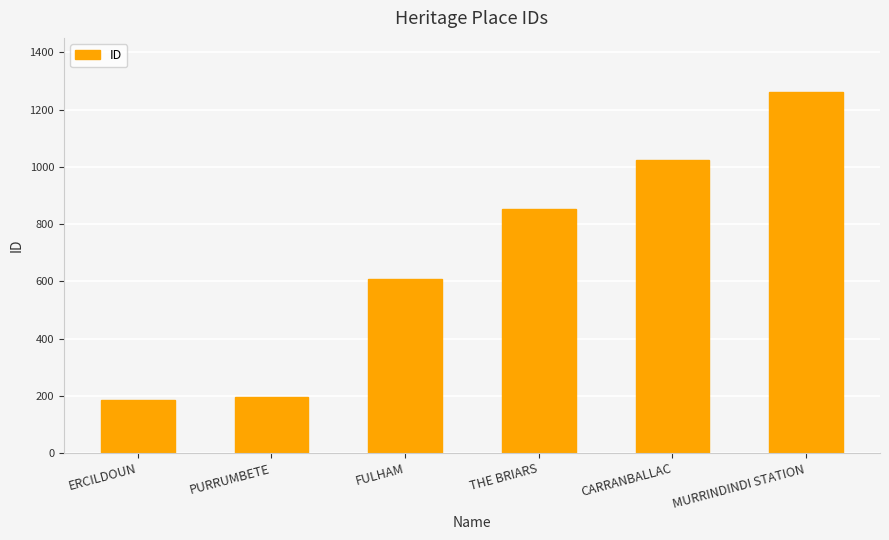

What is the label of the 4th bar from the left?

THE BRIARS